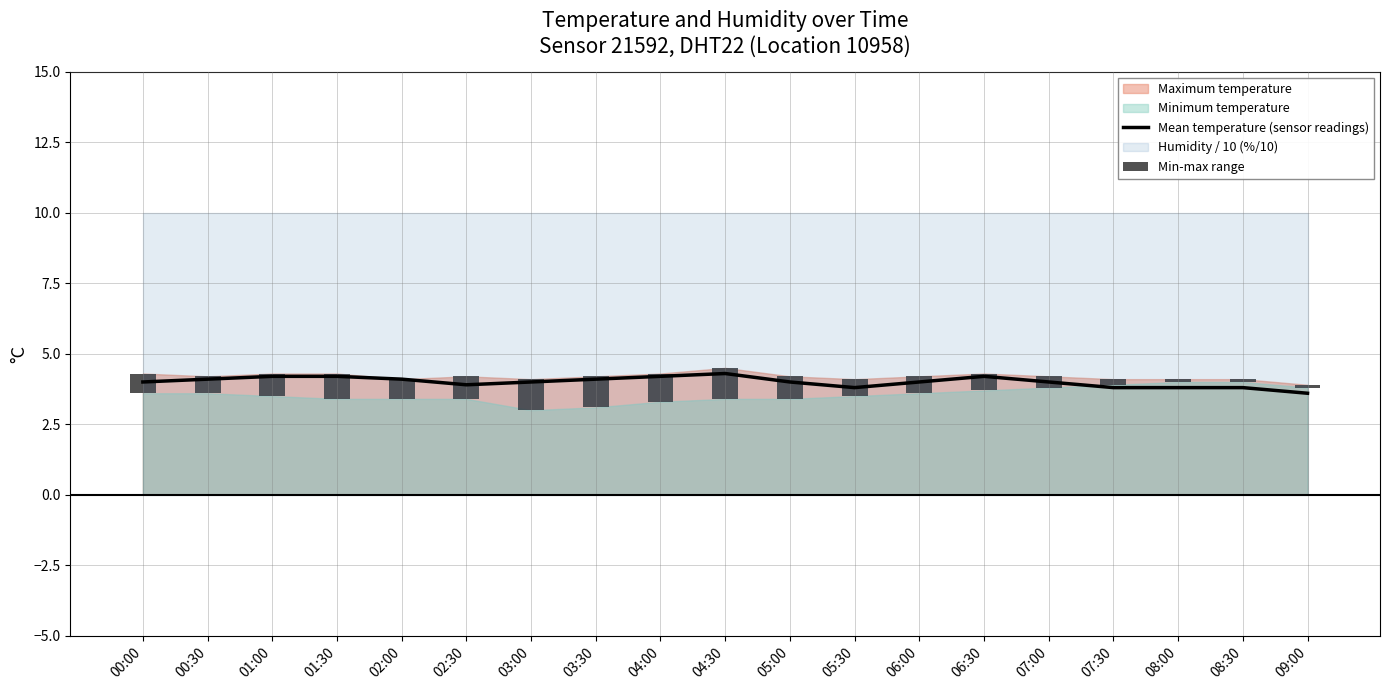

Count the number of values greater than 4.

8